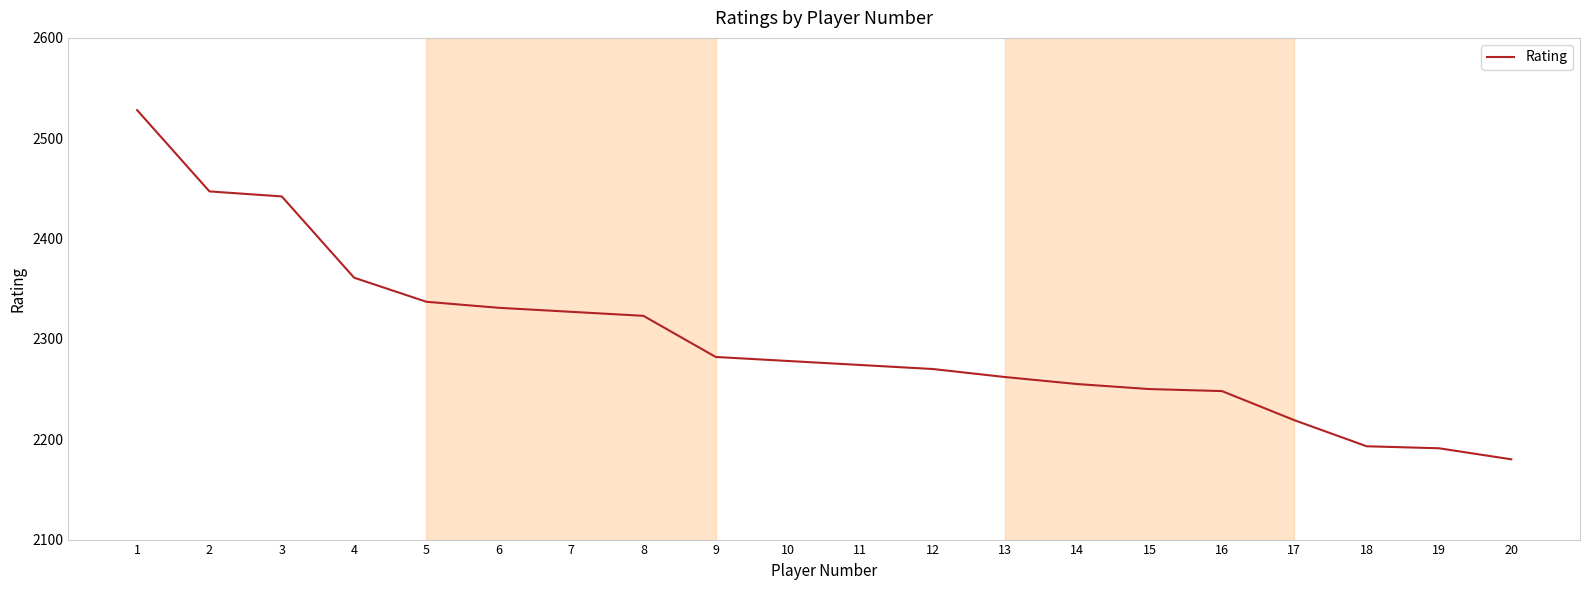

The value at 16 is 2248. True or false?

True